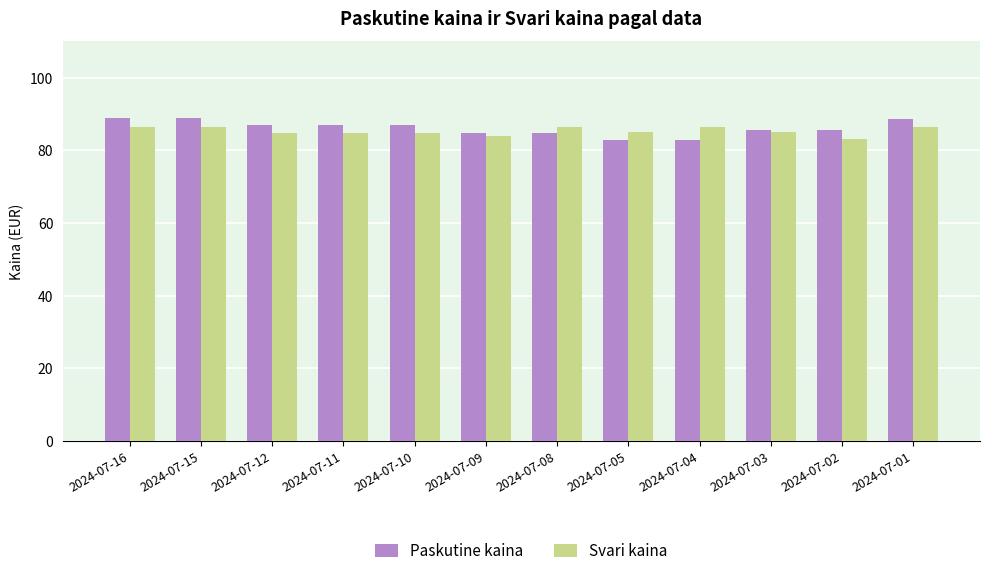

List the series in order of their peak value, highest first.

Paskutine kaina, Svari kaina